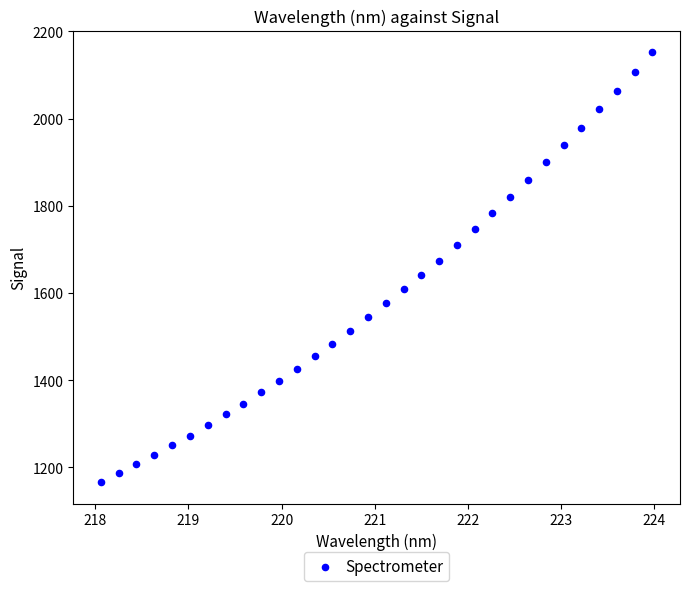

What is the range of Y values (max minus min)?

986.3